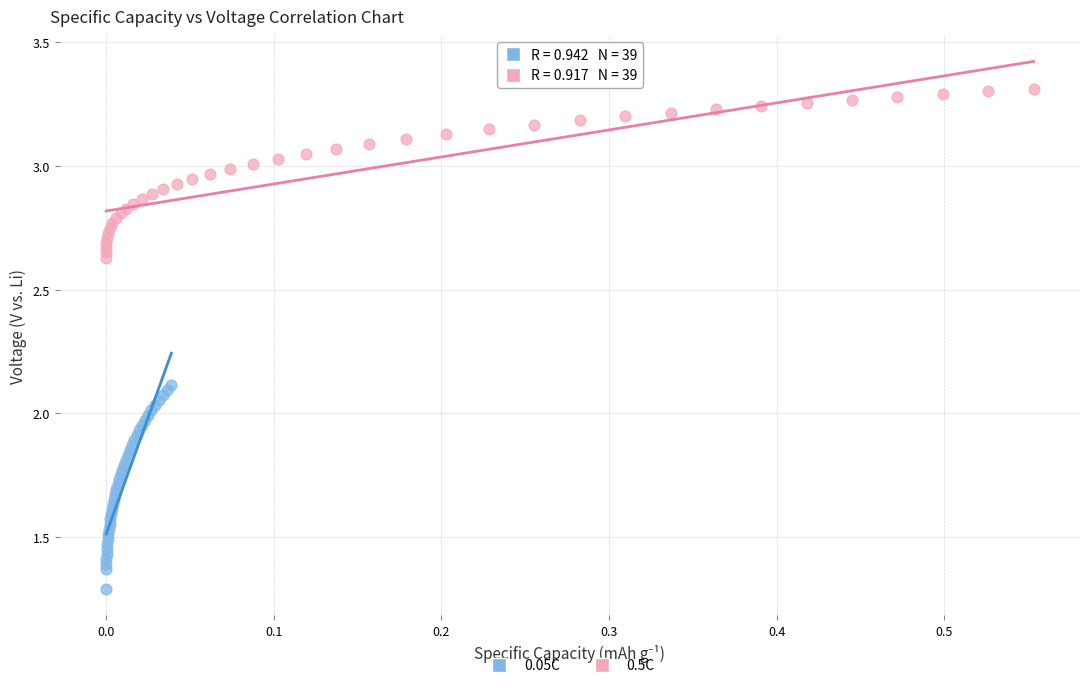

Which series contains the lowest Y value?

0.05C